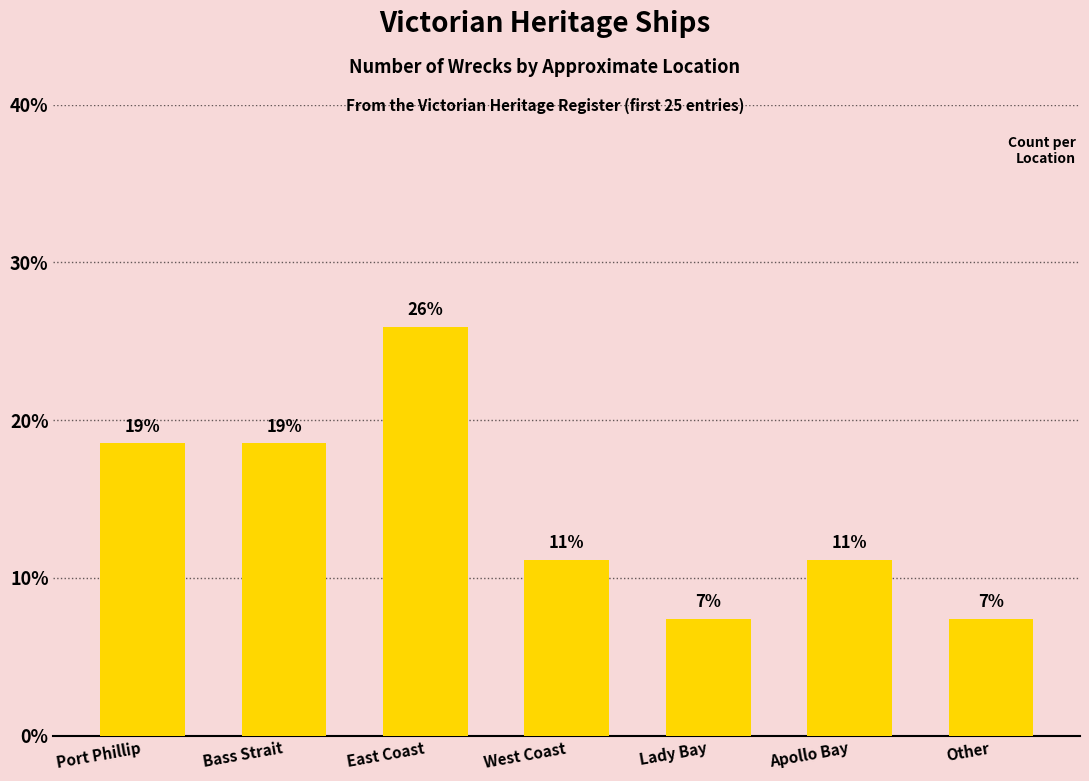

Approximately how many times larger is the value at East Coast compared to Lady Bay?

3.5